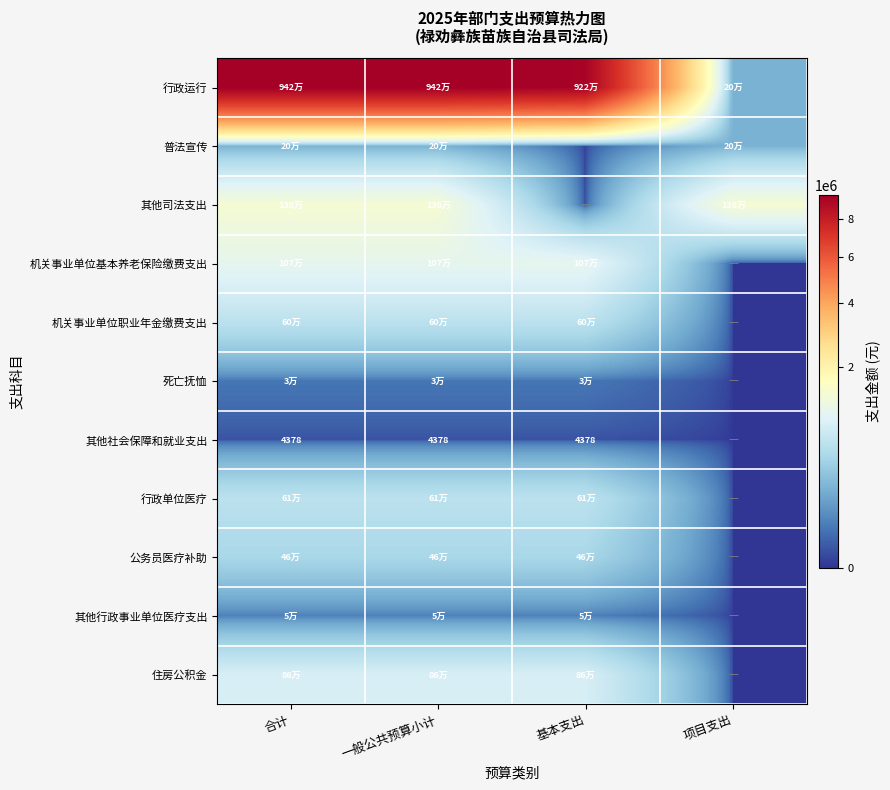

At how many categories does at least one series exceed 8902860?

3